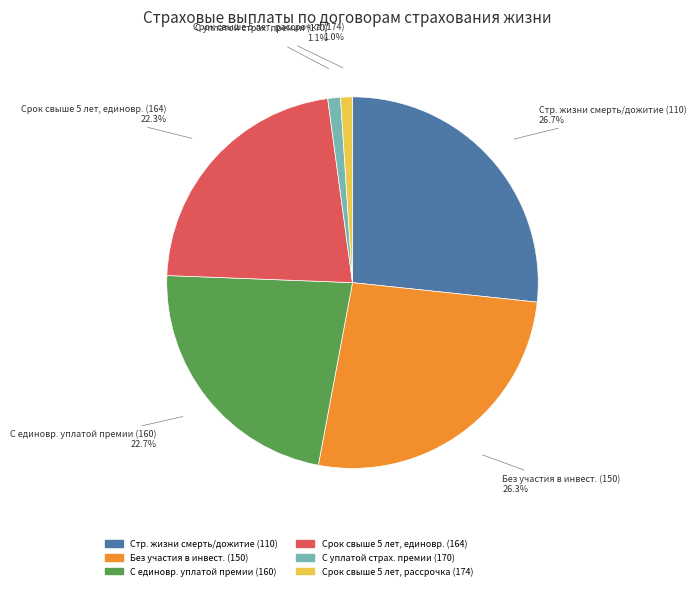

Is there any slice that represents more than half of the pie?

No